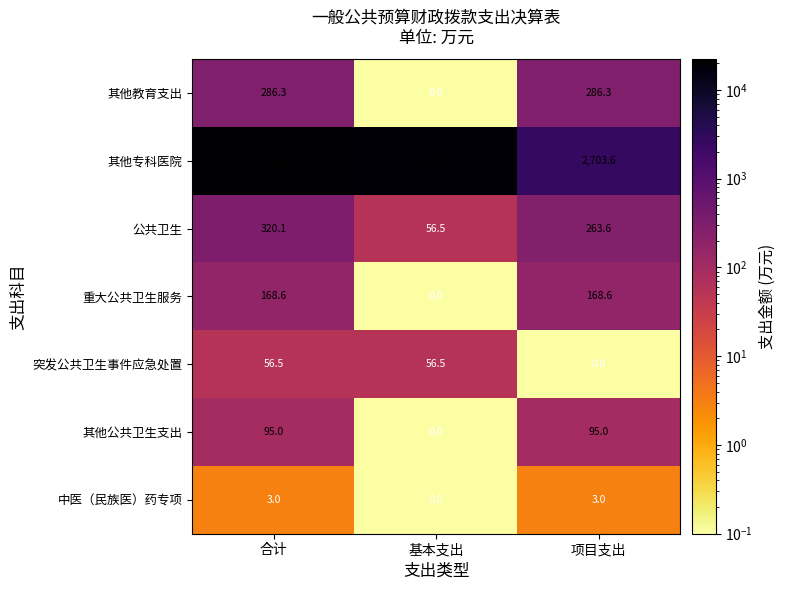

What is the smallest value displayed?

0.0